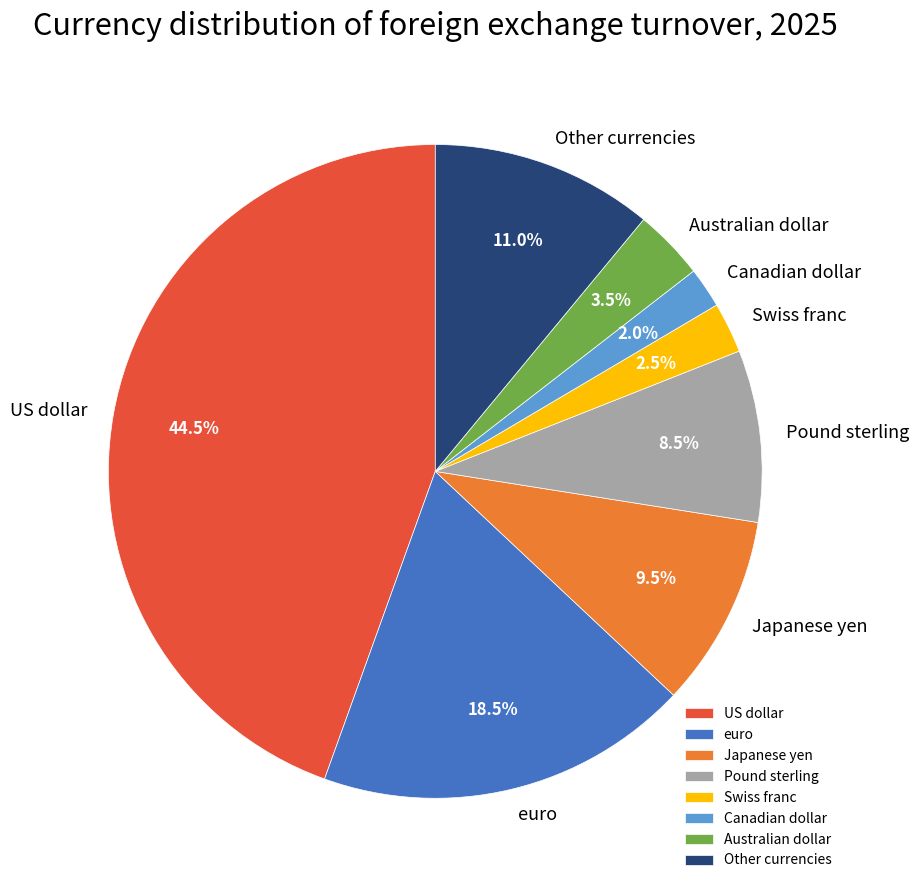

The Canadian dollar slice represents 2% of the pie. True or false?

True